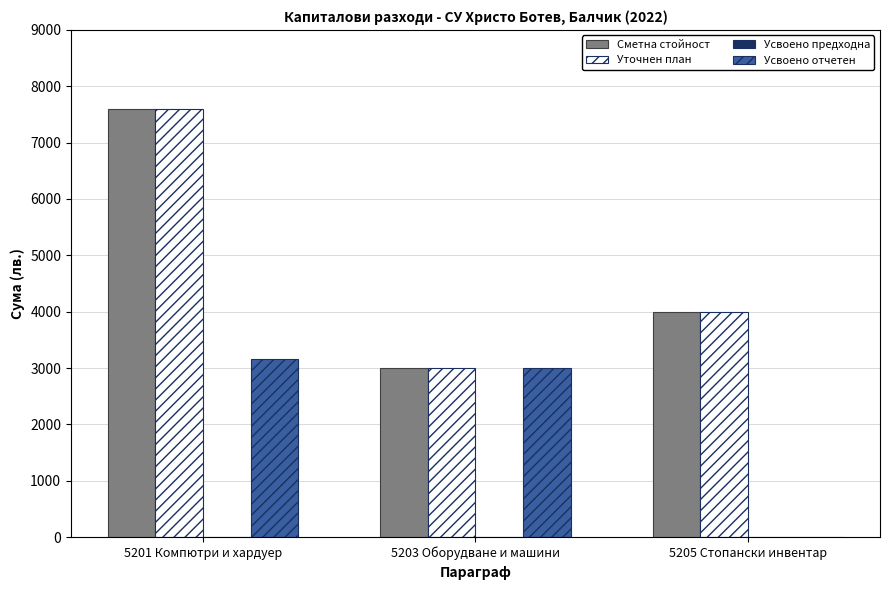

How many groups of bars are there?

3